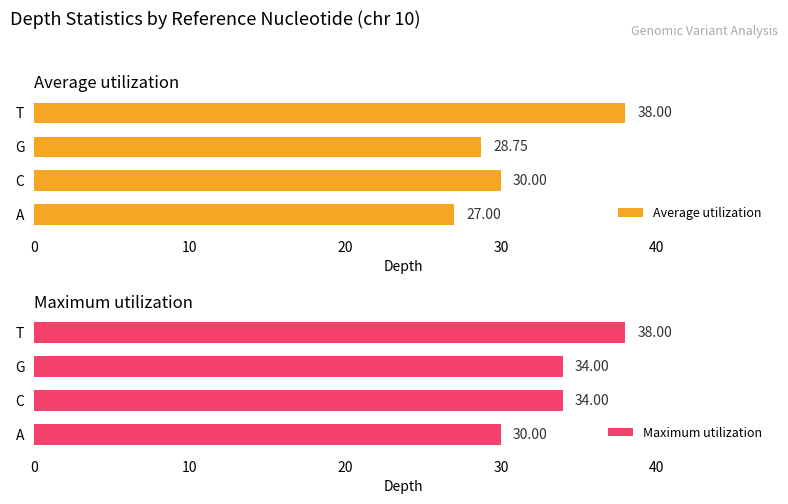

What is the smallest value displayed?

27.0